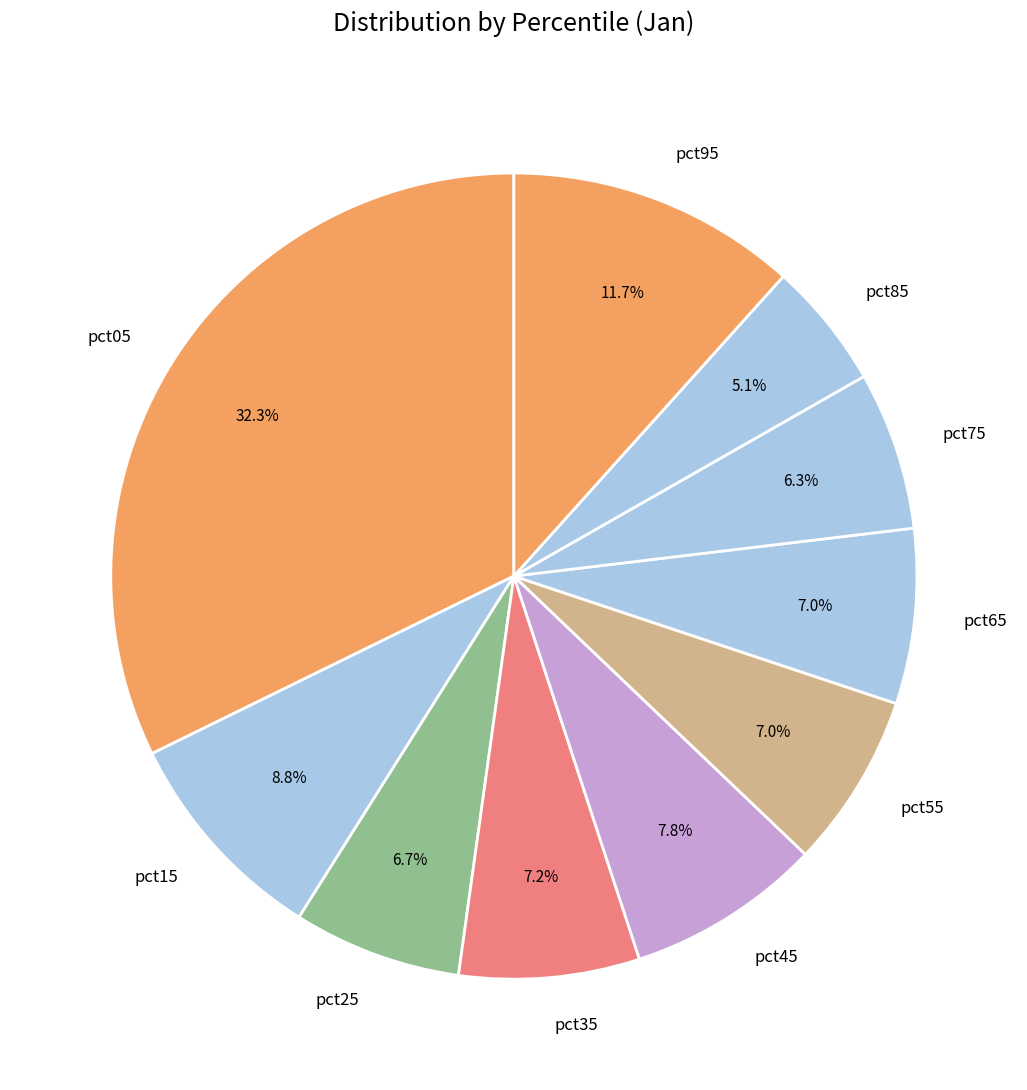

Is it true that pct65 is 7% of the pie?

True